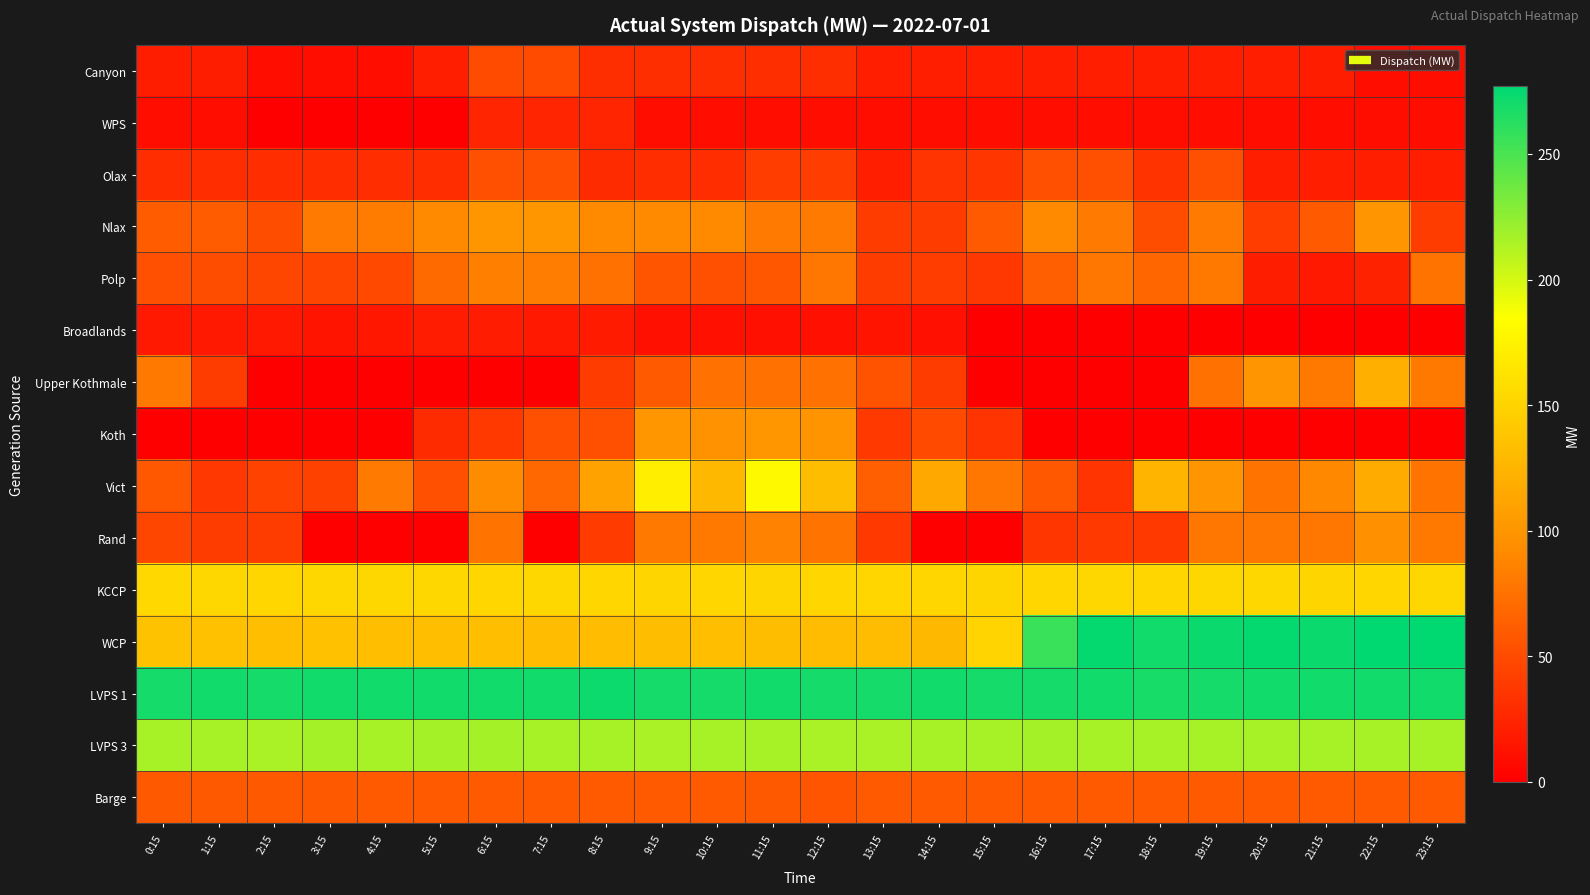

How many distinct data groups are displayed?

15